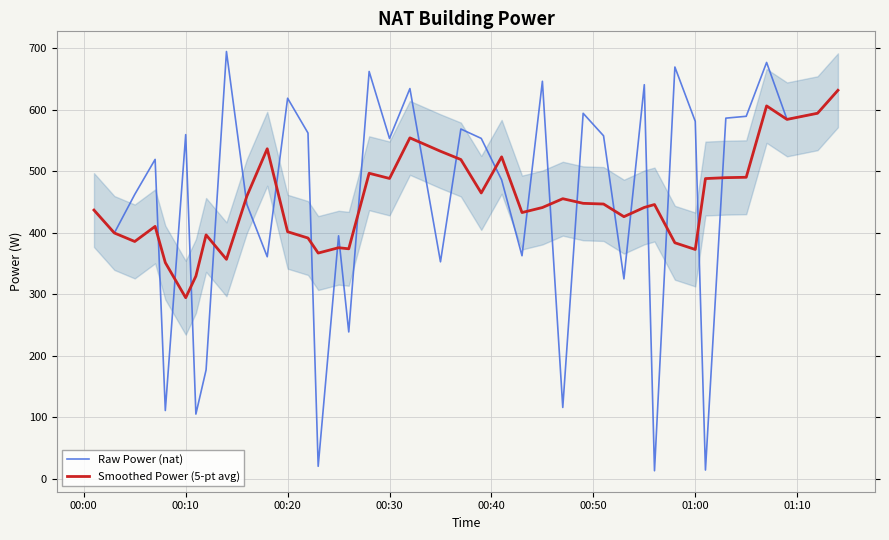

What is the minimum value for Smoothed Power (5-pt avg)?

294.4